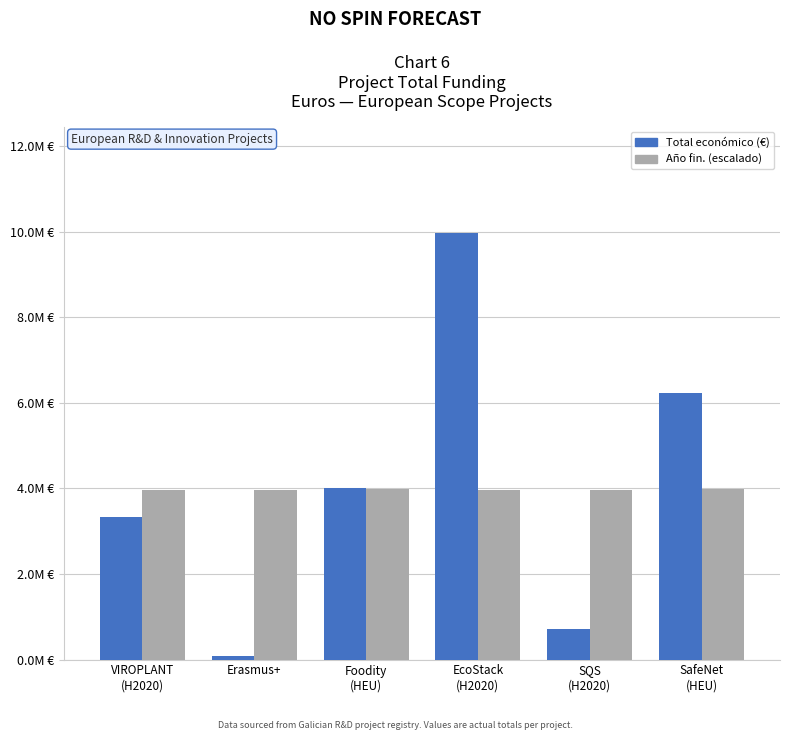

Rank the series at VIROPLANT
(H2020) from highest to lowest value.

Año fin. (escalado), Total económico (€)